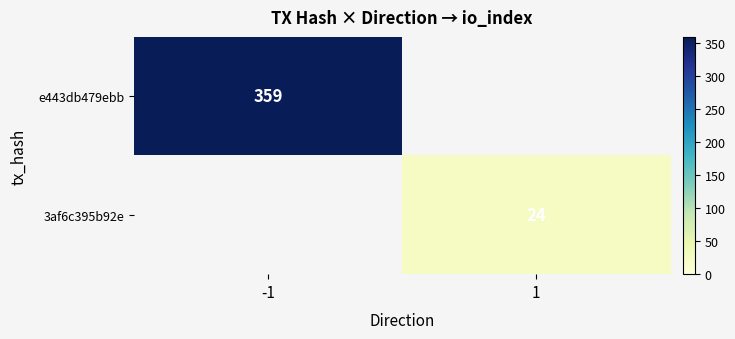

The value of e443db479ebb at -1 is 568. True or false?

False